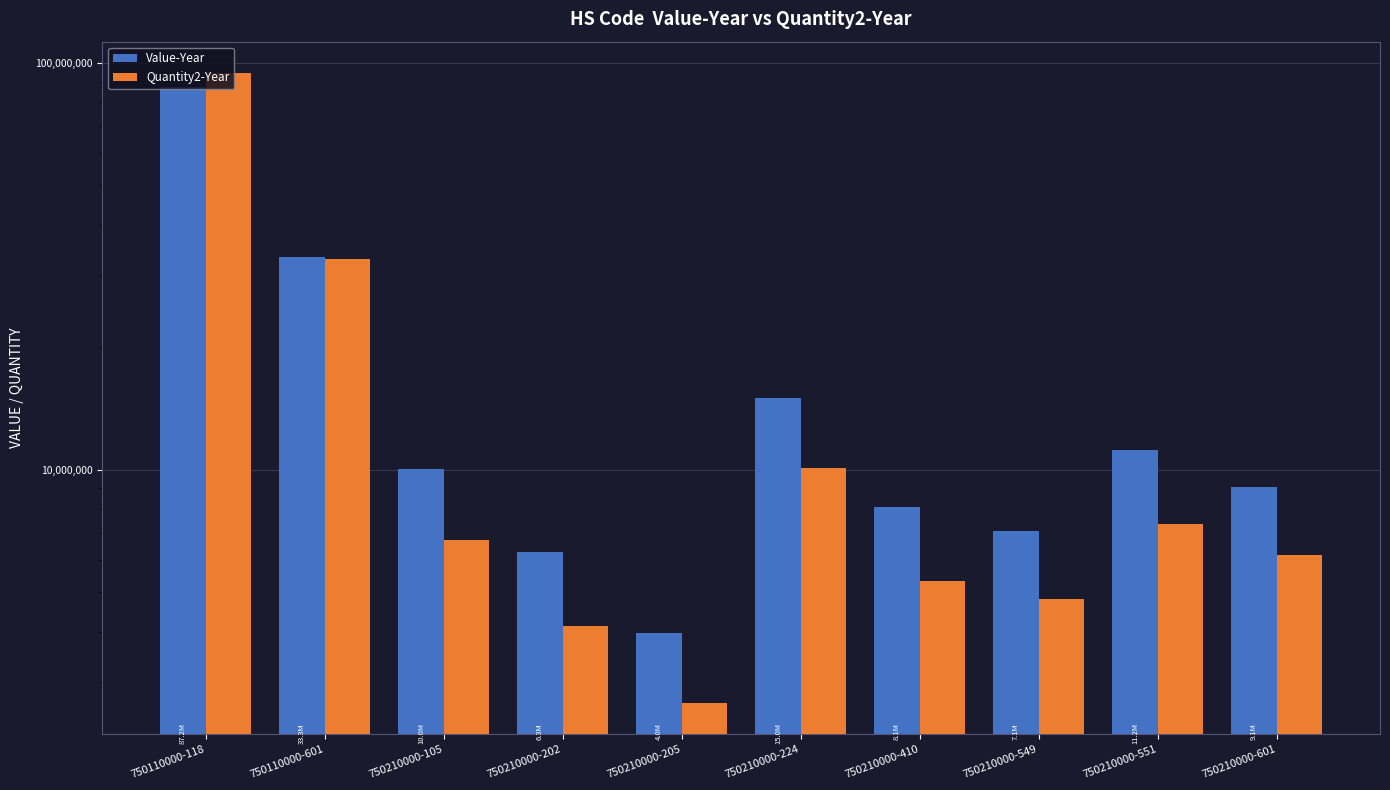

Which series has the widest spread of values?

Quantity2-Year